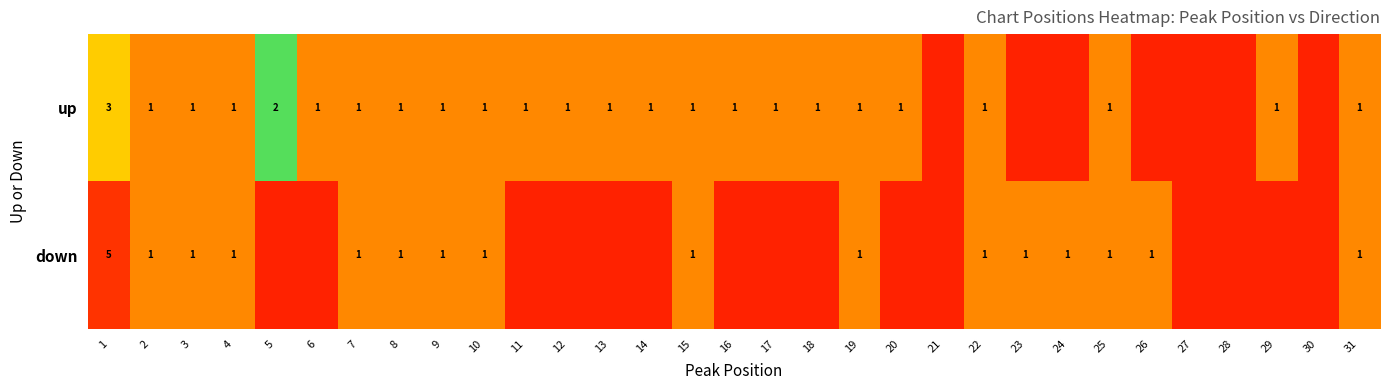

The value of down at 8 is 0. True or false?

False